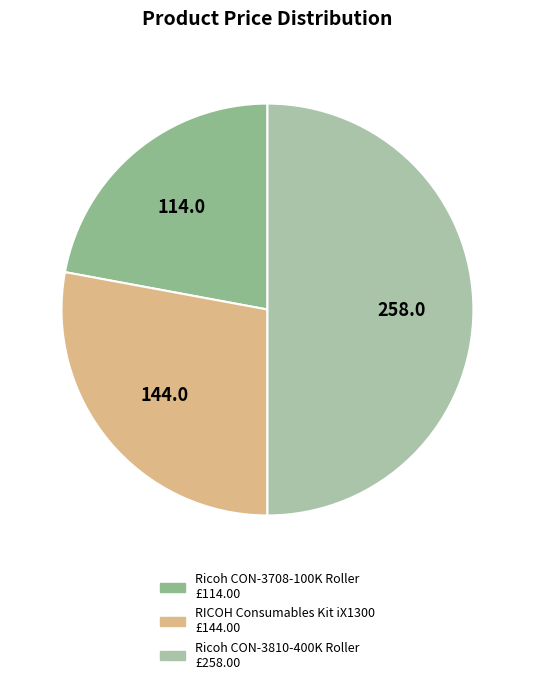

True or false: Ricoh CON-3810-400K Roller accounts for 50% of the total.

True